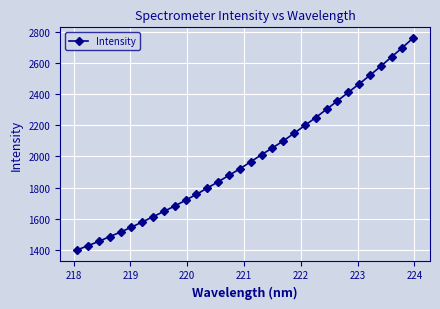

What is the value of the 15th point from the left?

1878.5